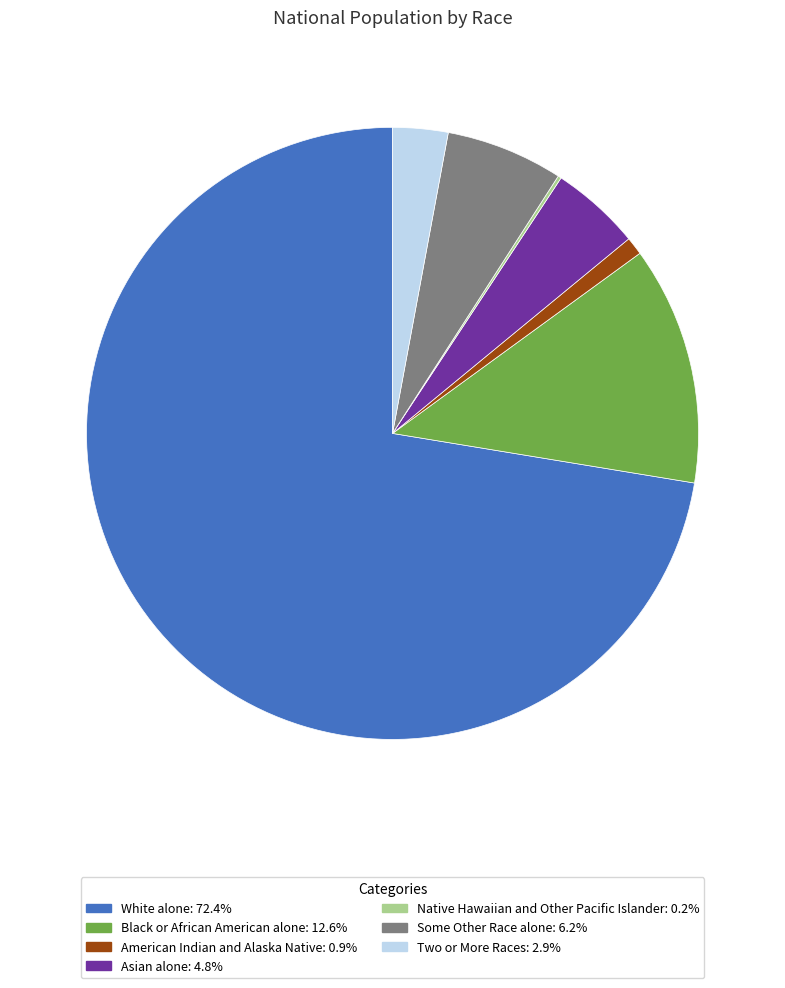

Which slice is the largest?

White alone